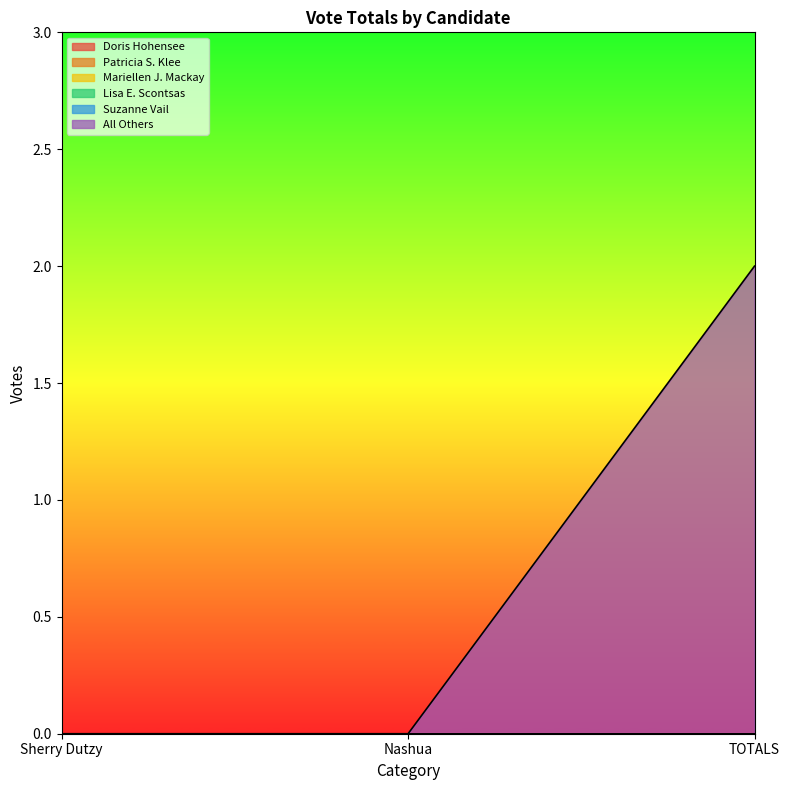

How many data points does each series have?

3